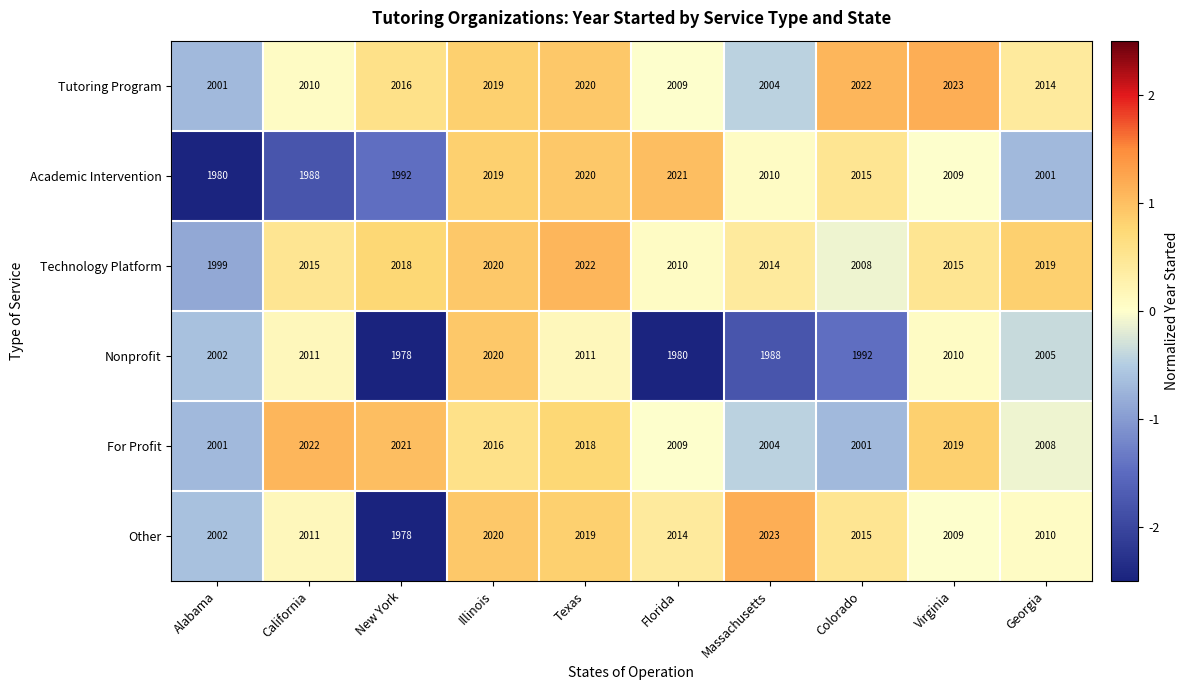

Rank the categories by Other value from highest to lowest.

Massachusetts, Illinois, Texas, Colorado, Florida, California, Georgia, Virginia, Alabama, New York